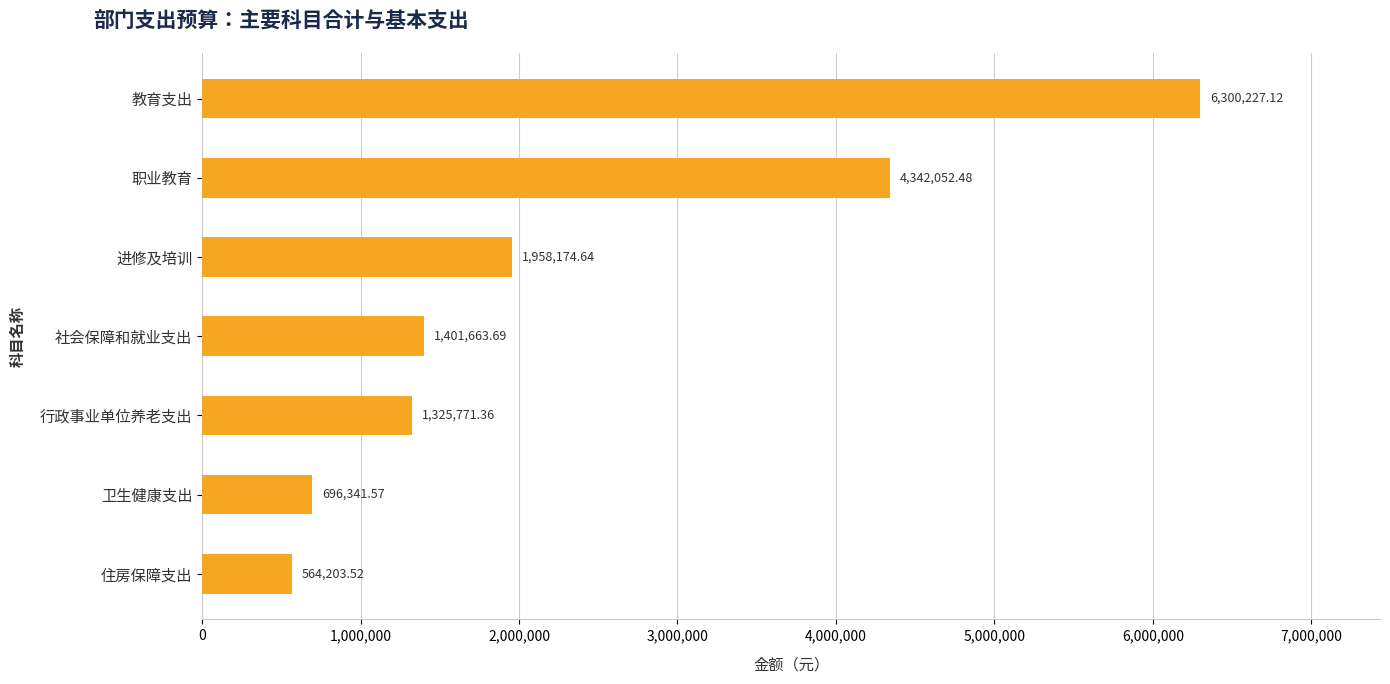

Between 住房保障支出 and 进修及培训, which is larger?

进修及培训